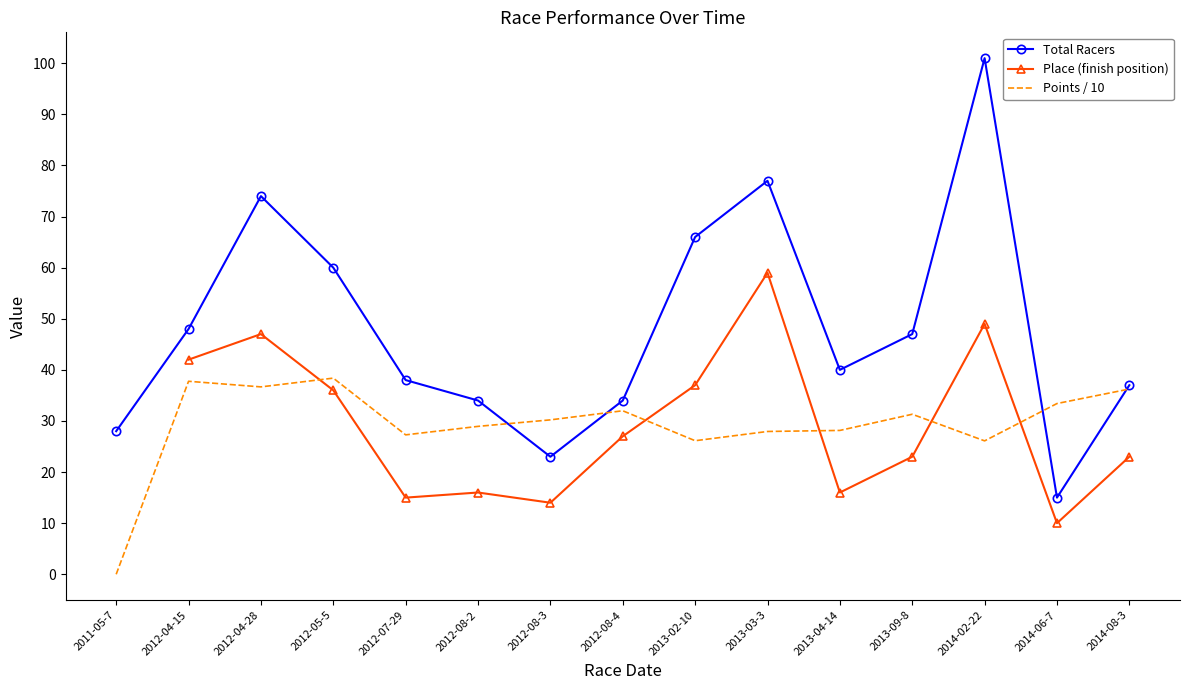

True or false: Points / 10 and Total Racers cross at least once.

True